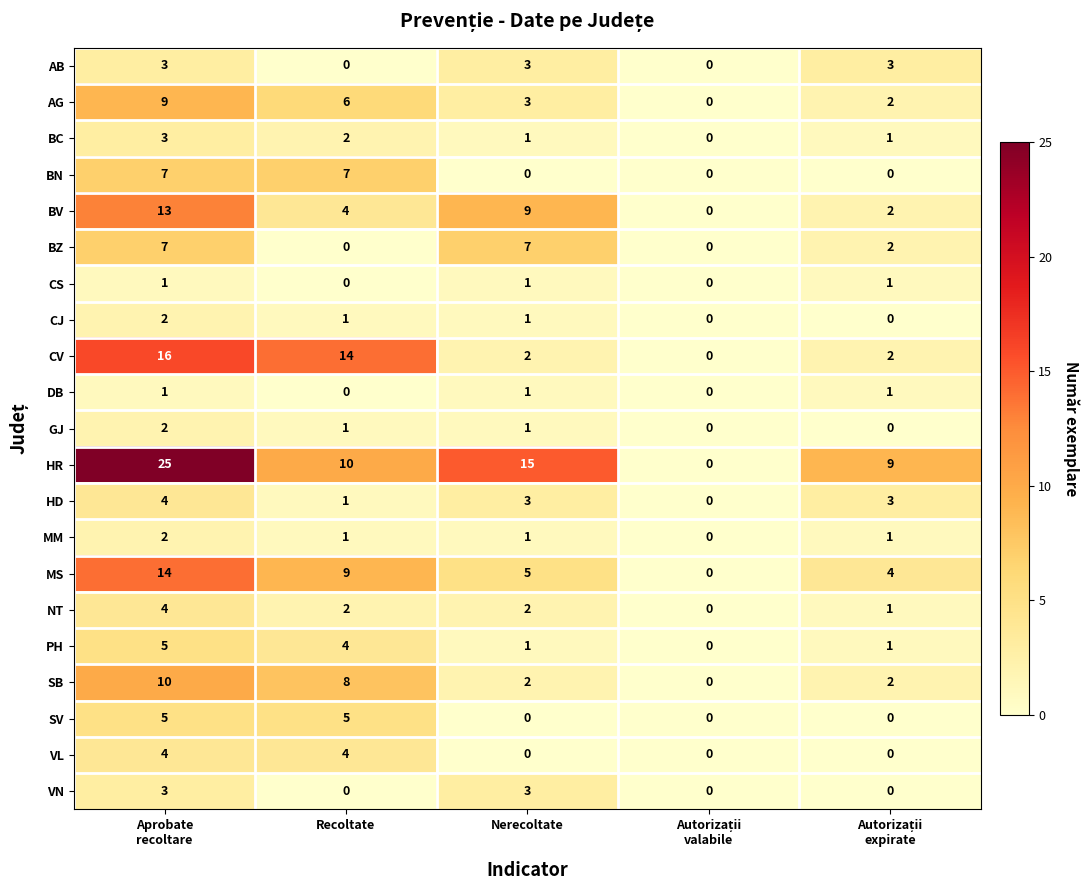

What is the greatest value displayed?

25